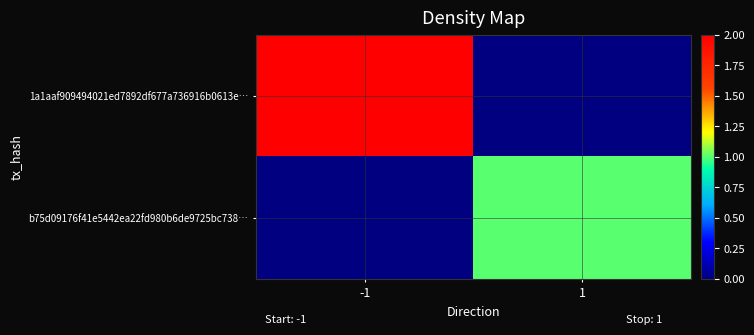

Reading left to right, transcribe all the data shown in this chart.

1a1aaf909494021ed7892df677a736916b0613e…: -1=2	1=0
b75d09176f41e5442ea22fd980b6de9725bc738…: -1=0	1=1